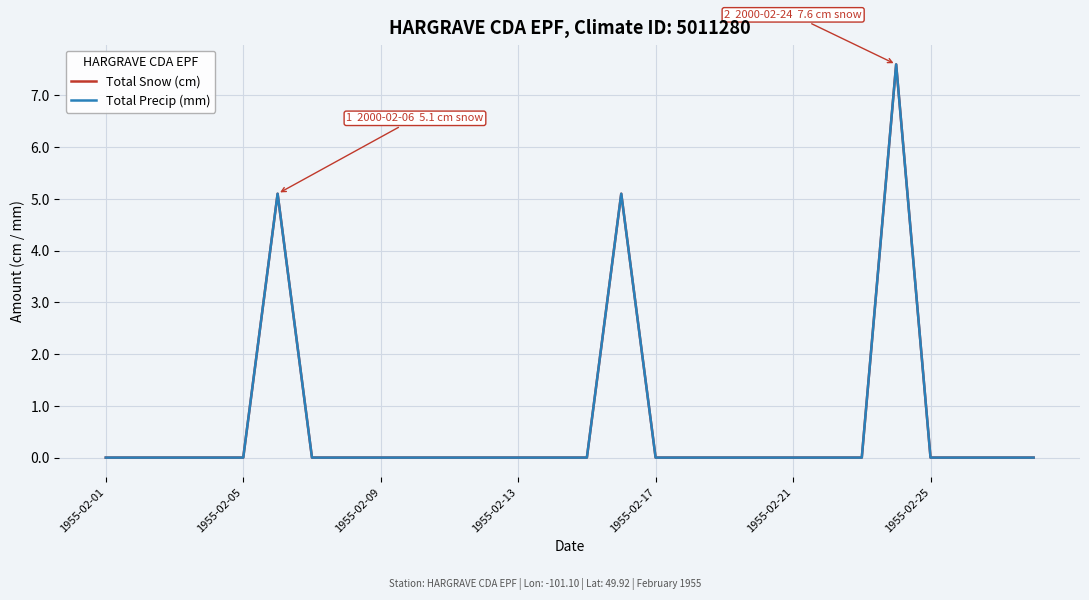

How many interior local peaks does the Total Precip (mm) series have?

3